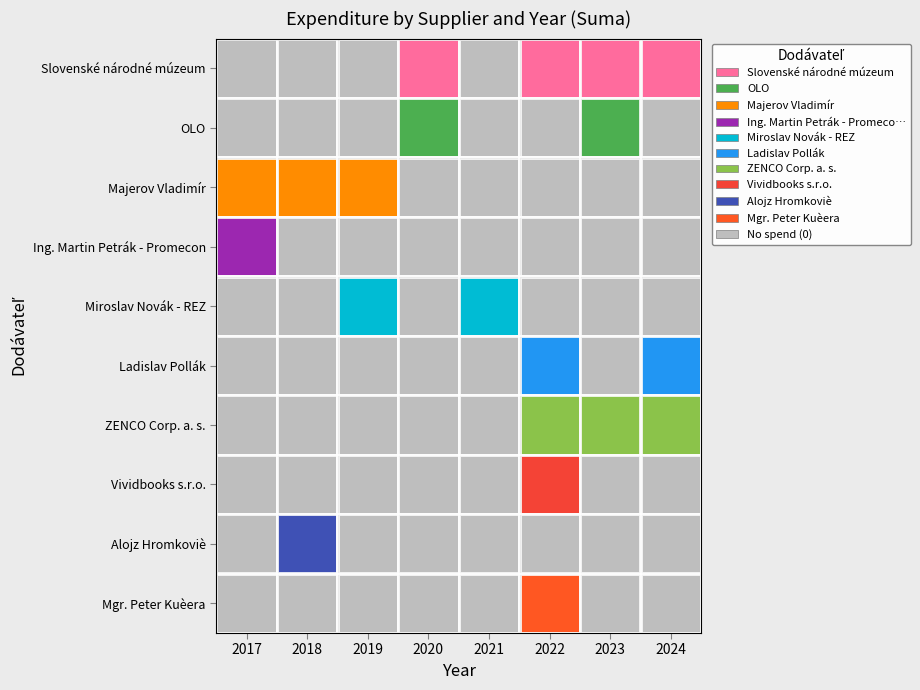

Rank the series by their maximum value, from lowest to highest.

Mgr. Peter Kuèera, ZENCO Corp. a. s., Slovenské národné múzeum, OLO, Vividbooks s.r.o., Ing. Martin Petrák - Promecon, Miroslav Novák - REZ, Ladislav Pollák, Alojz Hromkoviè, Majerov Vladimír